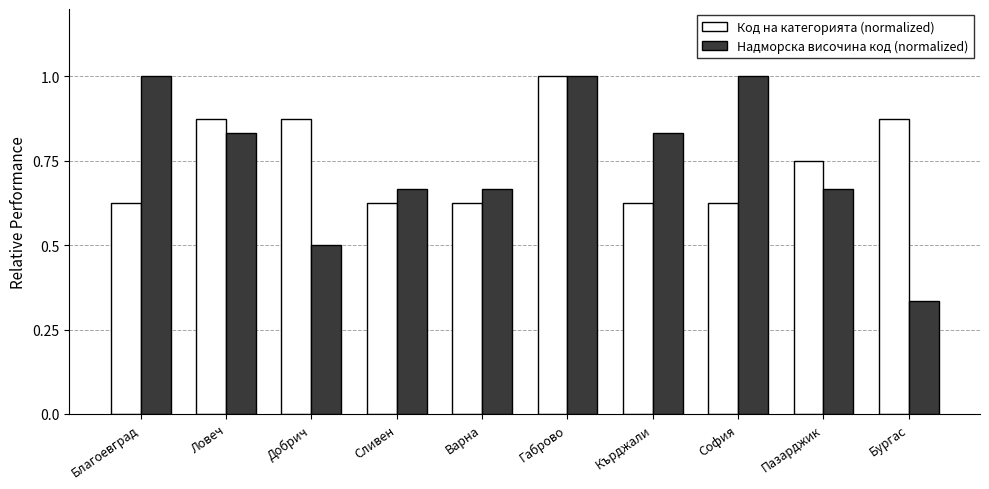

At which category is the sum across all series the highest?

Габрово